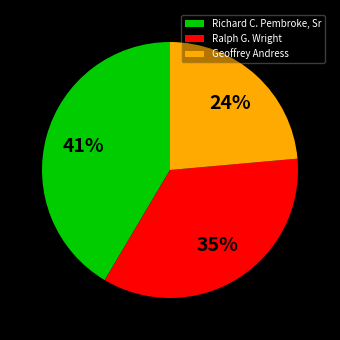

To the nearest percent, what is the average slice percentage?

33%